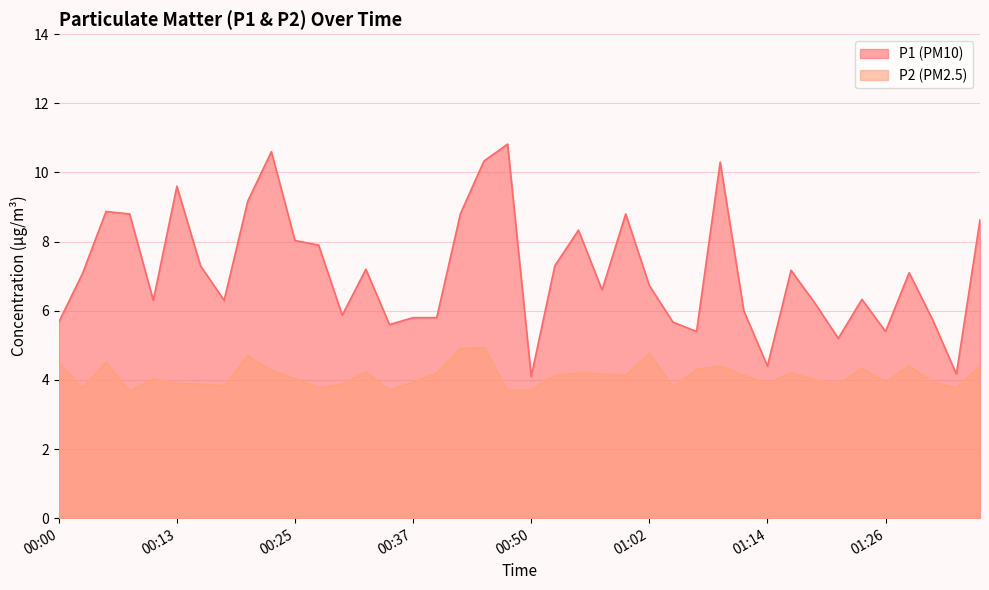

Reading right to left, transcribe all the data shown in this chart.

P1: 8.6	4.2	5.7	7.1	5.4	6.3	5.2	6.2	7.2	4.4	6.0	10.3	5.4	5.7	6.7	8.8	6.6	8.3	7.3	4.1	10.8	10.3	8.8	5.8	5.8	5.6	7.2	5.9	7.9	8.0	10.6	9.2	6.3	7.3	9.6	6.3	8.8	8.9	7.1	5.7
P2: 4.4	3.8	3.9	4.4	3.9	4.3	3.9	4.0	4.2	3.9	4.1	4.4	4.3	3.8	4.8	4.1	4.2	4.2	4.1	3.7	3.7	4.9	4.9	4.2	3.9	3.7	4.2	3.9	3.8	4.0	4.3	4.7	3.8	3.9	3.9	4.0	3.7	4.5	3.8	4.5